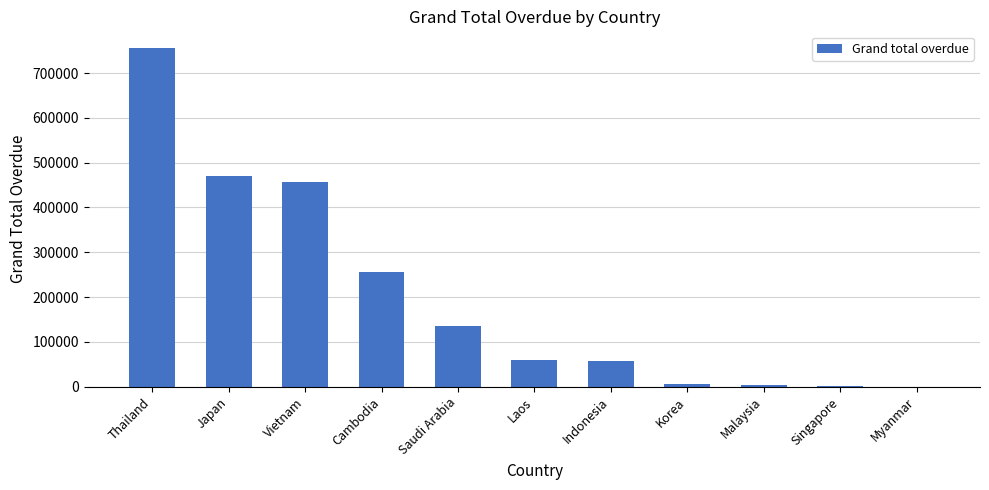

Which has a higher value, Japan or Myanmar?

Japan